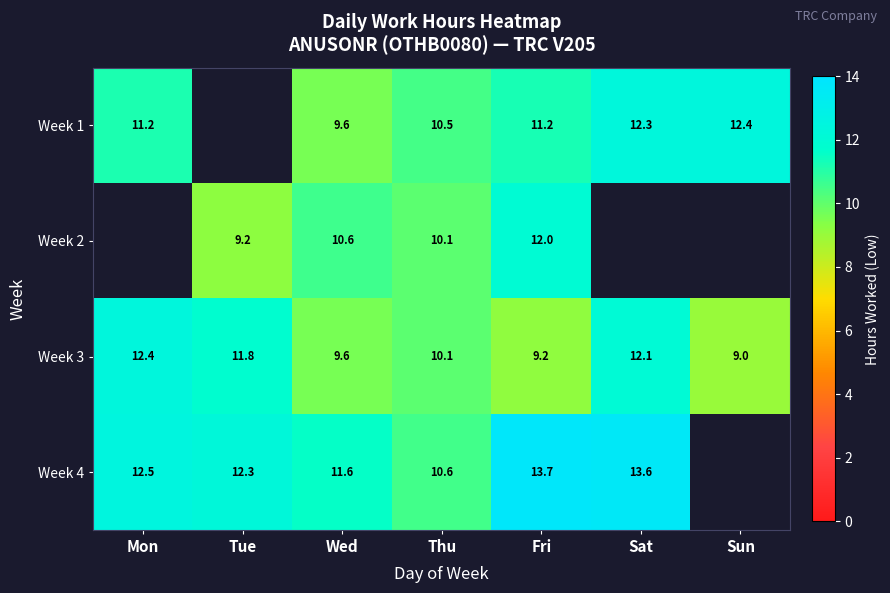

Which category has the highest value in the Week 3 series?

Mon